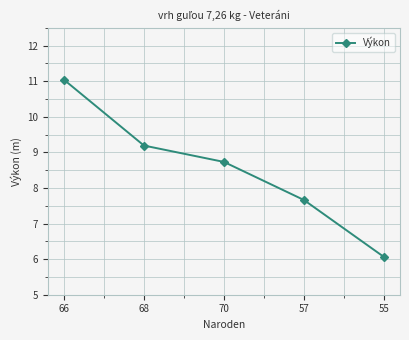

Reading left to right, extract all data points from this chart.

11.0	9.2	8.7	7.7	6.1